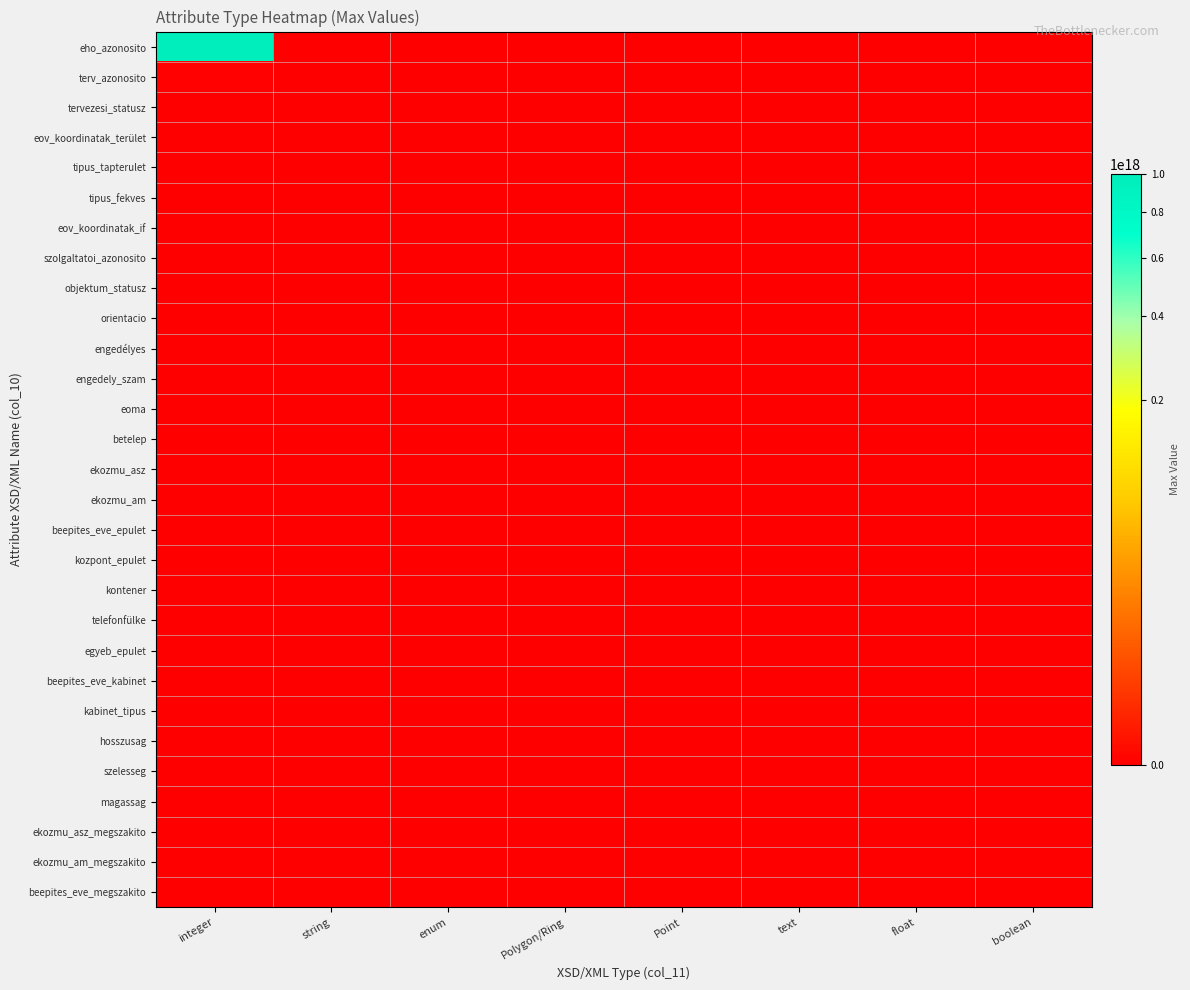

Reading left to right, what are all the values shown in this chart?

eho_azonosito: integer=1000000000000000000.0	string=0.0	enum=0.0	Polygon/Ring=0.0	Point=0.0	text=0.0	float=0.0	boolean=0.0
terv_azonosito: integer=9999999999.0	string=0.0	enum=0.0	Polygon/Ring=0.0	Point=0.0	text=0.0	float=0.0	boolean=0.0
tervezesi_statusz: integer=0.0	string=255.0	enum=255.0	Polygon/Ring=0.0	Point=0.0	text=0.0	float=0.0	boolean=0.0
eov_koordinatak_terület: integer=0.0	string=0.0	enum=0.0	Polygon/Ring=960000.0	Point=0.0	text=0.0	float=0.0	boolean=0.0
tipus_tapterulet: integer=0.0	string=255.0	enum=255.0	Polygon/Ring=0.0	Point=0.0	text=0.0	float=0.0	boolean=0.0
tipus_fekves: integer=0.0	string=255.0	enum=255.0	Polygon/Ring=0.0	Point=0.0	text=0.0	float=0.0	boolean=0.0
eov_koordinatak_if: integer=0.0	string=0.0	enum=0.0	Polygon/Ring=0.0	Point=960000.0	text=0.0	float=0.0	boolean=0.0
szolgaltatoi_azonosito: integer=0.0	string=255.0	enum=0.0	Polygon/Ring=0.0	Point=0.0	text=255.0	float=0.0	boolean=0.0
objektum_statusz: integer=0.0	string=255.0	enum=255.0	Polygon/Ring=0.0	Point=0.0	text=0.0	float=0.0	boolean=0.0
orientacio: integer=0.0	string=0.0	enum=0.0	Polygon/Ring=0.0	Point=0.0	text=0.0	float=360.0	boolean=0.0
engedélyes: integer=0.0	string=255.0	enum=255.0	Polygon/Ring=0.0	Point=0.0	text=0.0	float=0.0	boolean=0.0
engedely_szam: integer=0.0	string=255.0	enum=0.0	Polygon/Ring=0.0	Point=0.0	text=255.0	float=0.0	boolean=0.0
eoma: integer=0.0	string=0.0	enum=0.0	Polygon/Ring=0.0	Point=0.0	text=0.0	float=1015.0	boolean=0.0
betelep: integer=0.0	string=0.0	enum=0.0	Polygon/Ring=0.0	Point=0.0	text=0.0	float=0.0	boolean=1.0
ekozmu_asz: integer=0.0	string=255.0	enum=255.0	Polygon/Ring=0.0	Point=0.0	text=0.0	float=0.0	boolean=0.0
ekozmu_am: integer=0.0	string=255.0	enum=255.0	Polygon/Ring=0.0	Point=0.0	text=0.0	float=0.0	boolean=0.0
beepites_eve_epulet: integer=2100.0	string=0.0	enum=0.0	Polygon/Ring=0.0	Point=0.0	text=0.0	float=0.0	boolean=0.0
kozpont_epulet: integer=0.0	string=0.0	enum=0.0	Polygon/Ring=0.0	Point=0.0	text=0.0	float=0.0	boolean=0.0
kontener: integer=0.0	string=0.0	enum=0.0	Polygon/Ring=0.0	Point=0.0	text=0.0	float=0.0	boolean=0.0
telefonfülke: integer=0.0	string=0.0	enum=0.0	Polygon/Ring=0.0	Point=0.0	text=0.0	float=0.0	boolean=0.0
egyeb_epulet: integer=0.0	string=0.0	enum=0.0	Polygon/Ring=0.0	Point=0.0	text=0.0	float=0.0	boolean=0.0
beepites_eve_kabinet: integer=2100.0	string=0.0	enum=0.0	Polygon/Ring=0.0	Point=0.0	text=0.0	float=0.0	boolean=0.0
kabinet_tipus: integer=0.0	string=255.0	enum=0.0	Polygon/Ring=0.0	Point=0.0	text=255.0	float=0.0	boolean=0.0
hosszusag: integer=0.0	string=0.0	enum=0.0	Polygon/Ring=0.0	Point=0.0	text=0.0	float=100.0	boolean=0.0
szelesseg: integer=0.0	string=0.0	enum=0.0	Polygon/Ring=0.0	Point=0.0	text=0.0	float=100.0	boolean=0.0
magassag: integer=0.0	string=0.0	enum=0.0	Polygon/Ring=0.0	Point=0.0	text=0.0	float=100.0	boolean=0.0
ekozmu_asz_megszakito: integer=0.0	string=255.0	enum=255.0	Polygon/Ring=0.0	Point=0.0	text=0.0	float=0.0	boolean=0.0
ekozmu_am_megszakito: integer=0.0	string=255.0	enum=255.0	Polygon/Ring=0.0	Point=0.0	text=0.0	float=0.0	boolean=0.0
beepites_eve_megszakito: integer=2100.0	string=0.0	enum=0.0	Polygon/Ring=0.0	Point=0.0	text=0.0	float=0.0	boolean=0.0